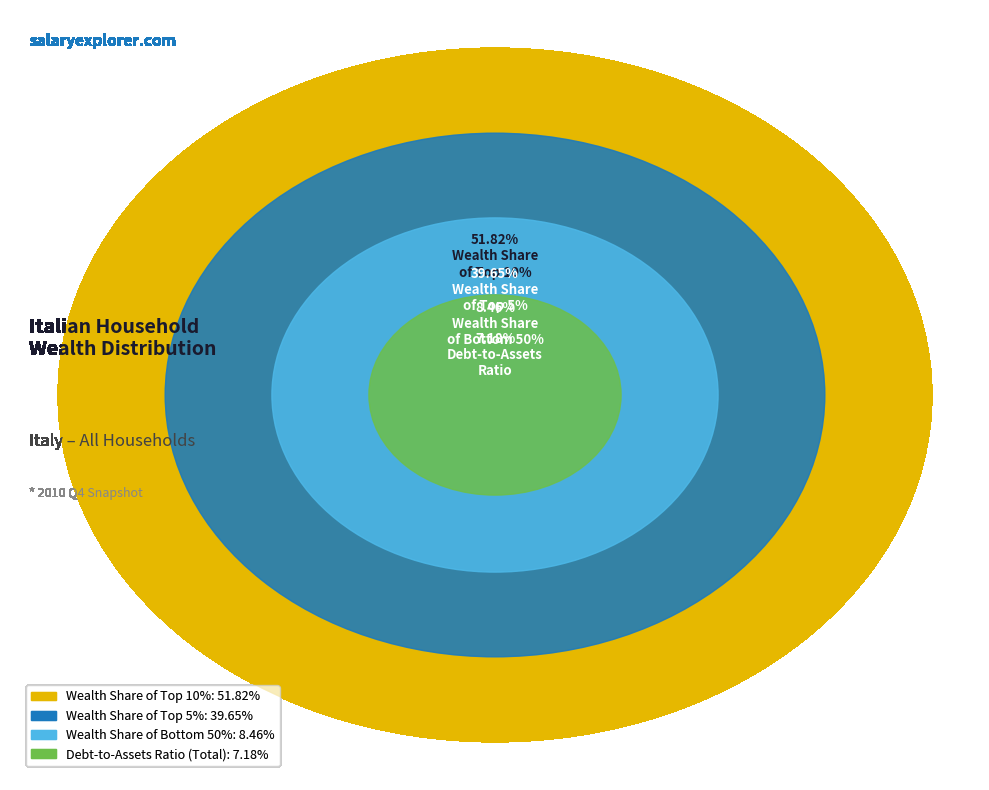

True or false: Debt-to-Assets
Ratio (Total) accounts for 7% of the total.

True